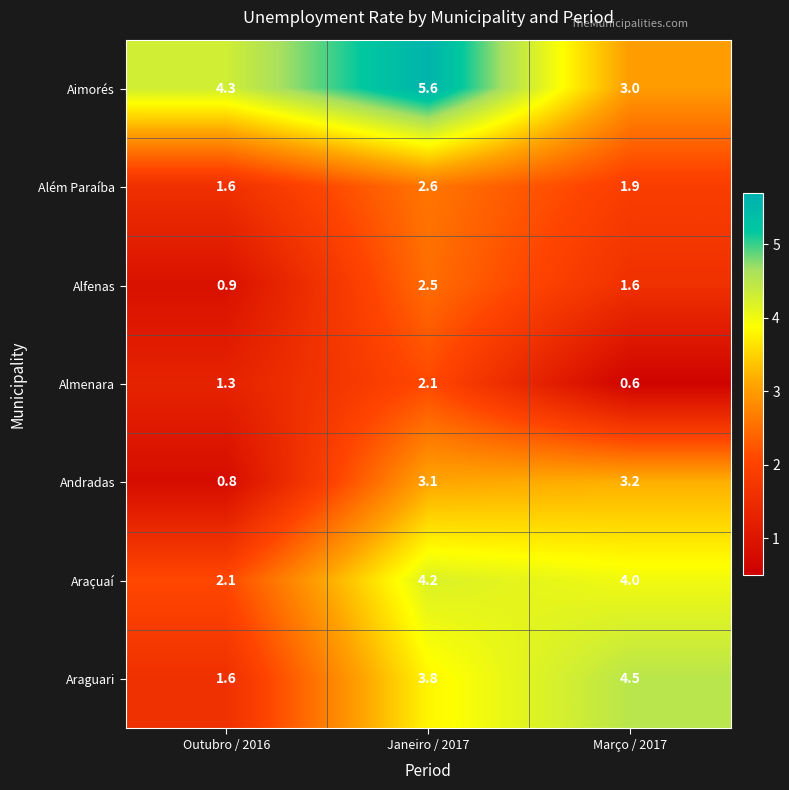

At which label does Além Paraíba reach its minimum?

Outubro / 2016